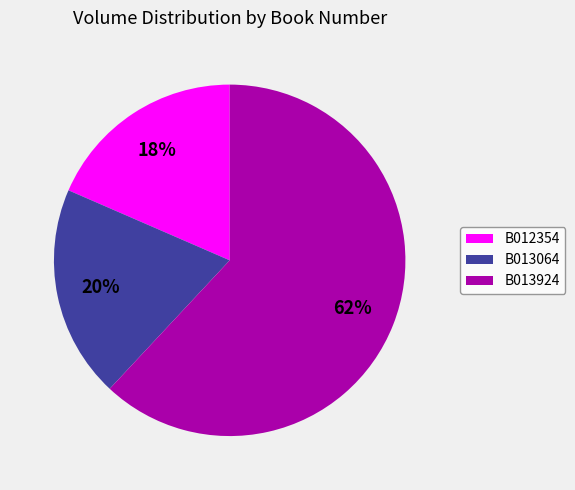

True or false: B013064 accounts for 20% of the total.

True